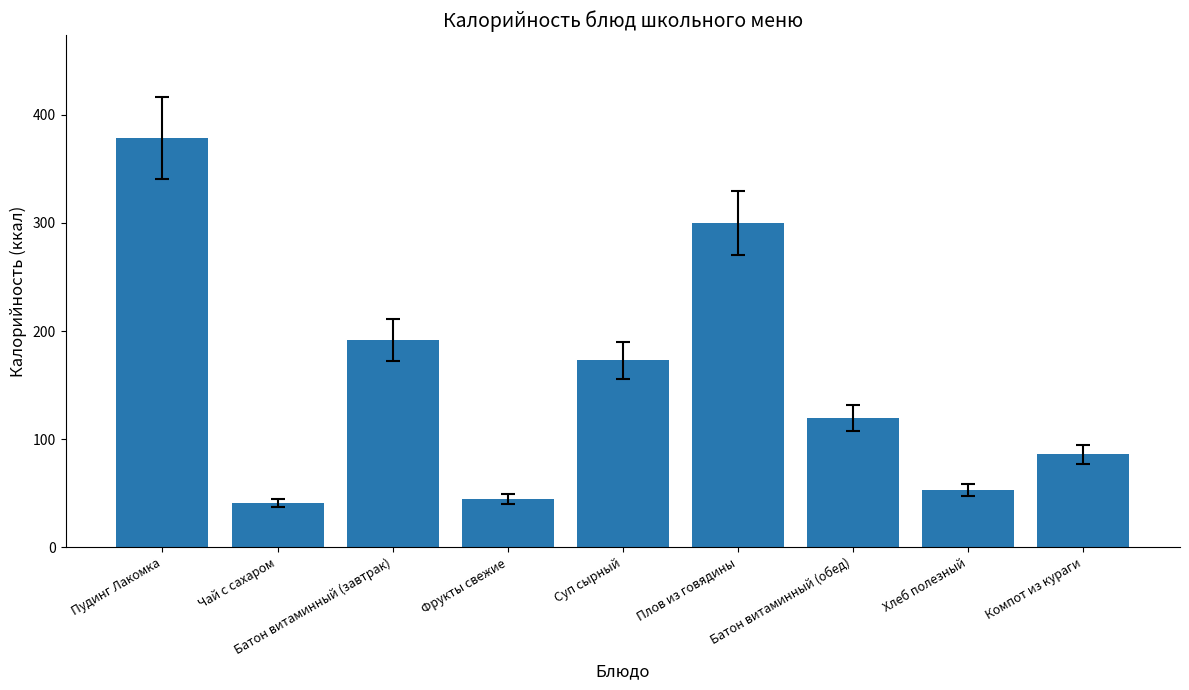

What is the difference between the values at Суп сырный and Пудинг Лакомка?

206